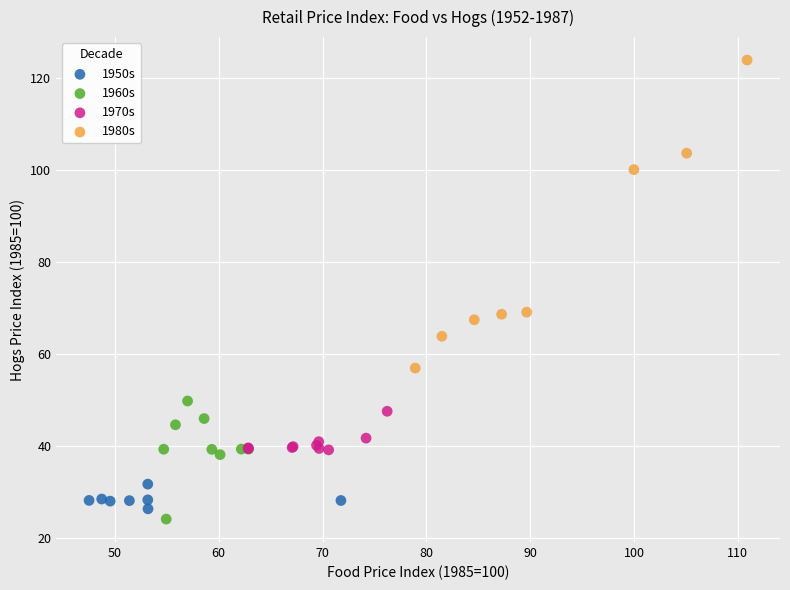

Which series contains the highest Y value?

1980s